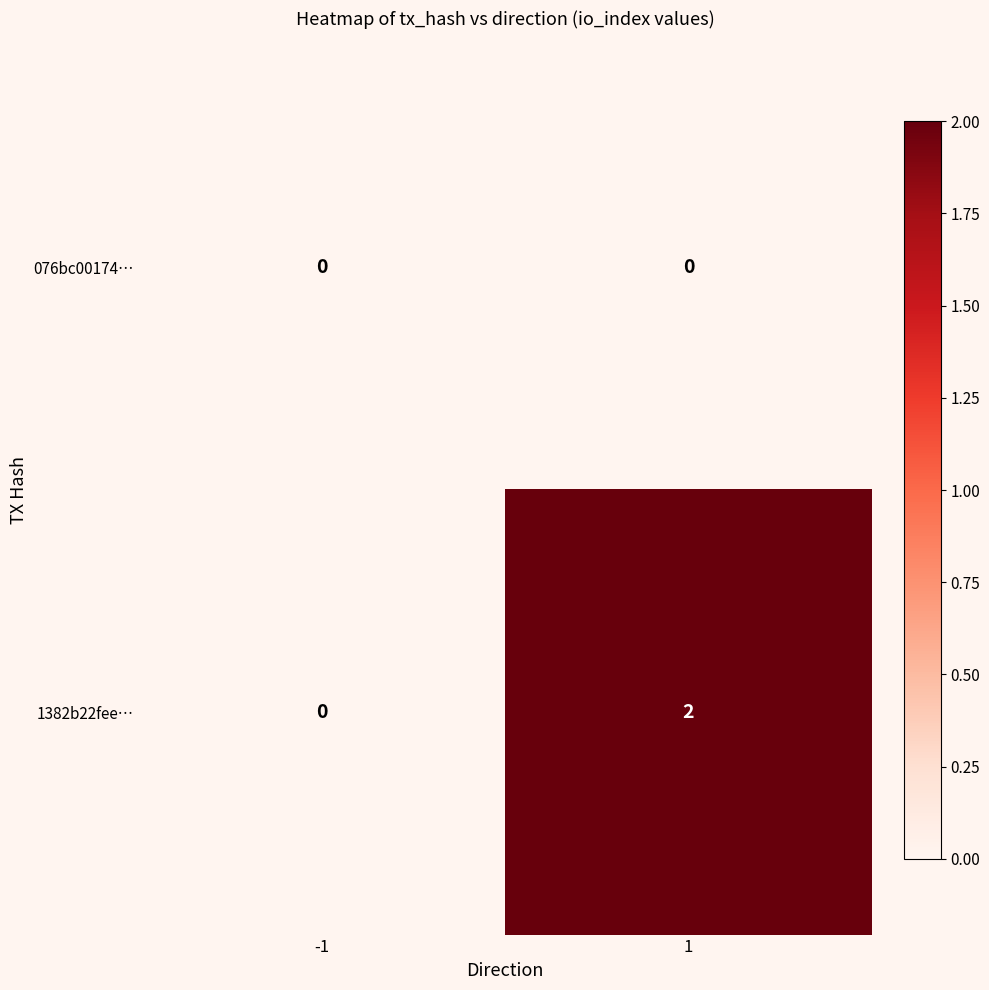

How many data points in 1382b22fee… are less than 2?

1